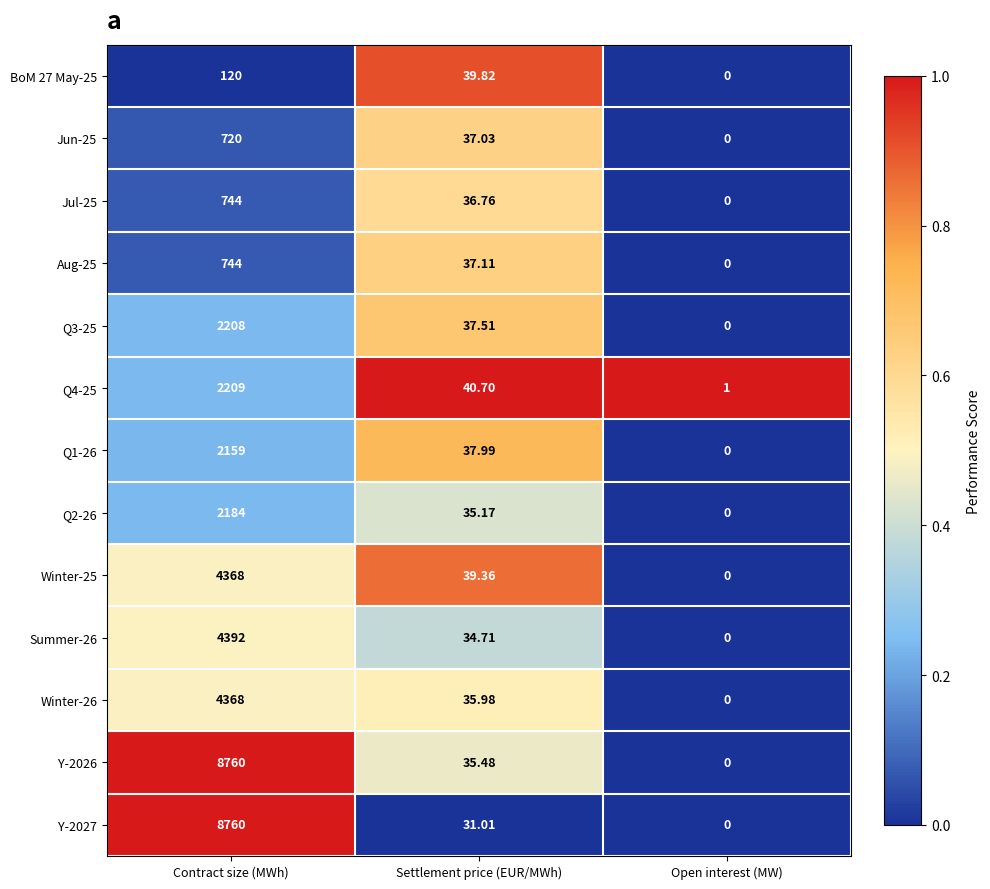

Is the value of Y-2027 at Contract size (MWh) greater than the value of Q1-26 at Settlement price (EUR/MWh)?

Yes